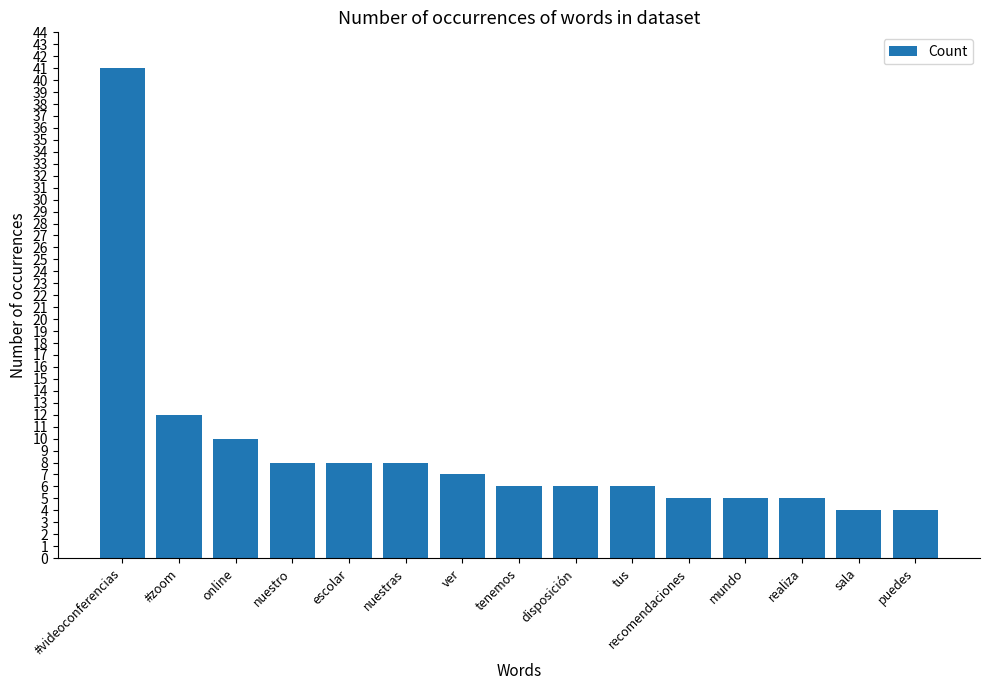

What is the ratio of the value at nuestras to the value at #zoom?

0.7